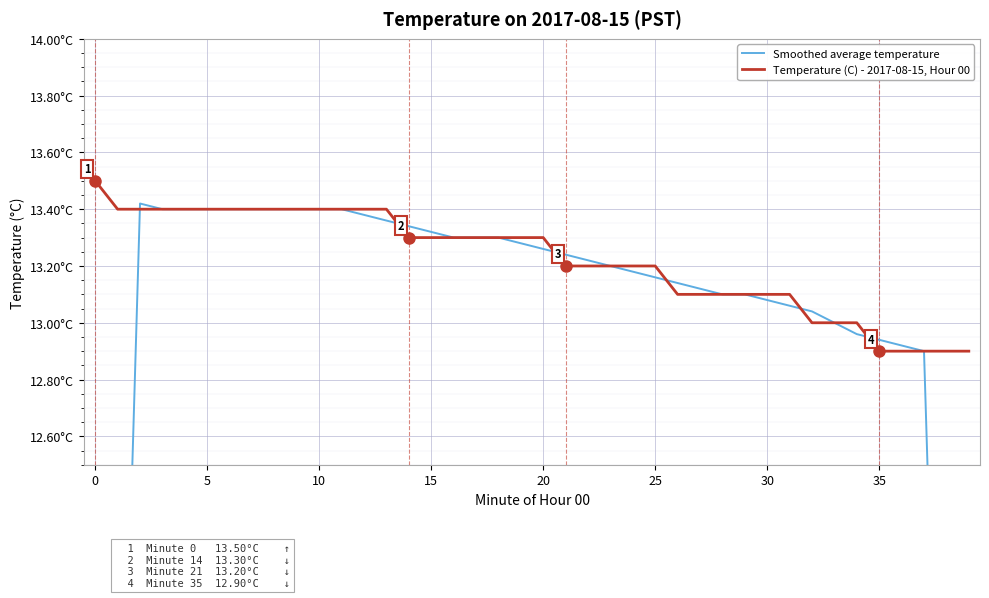

How many categories are shown in the chart?

40